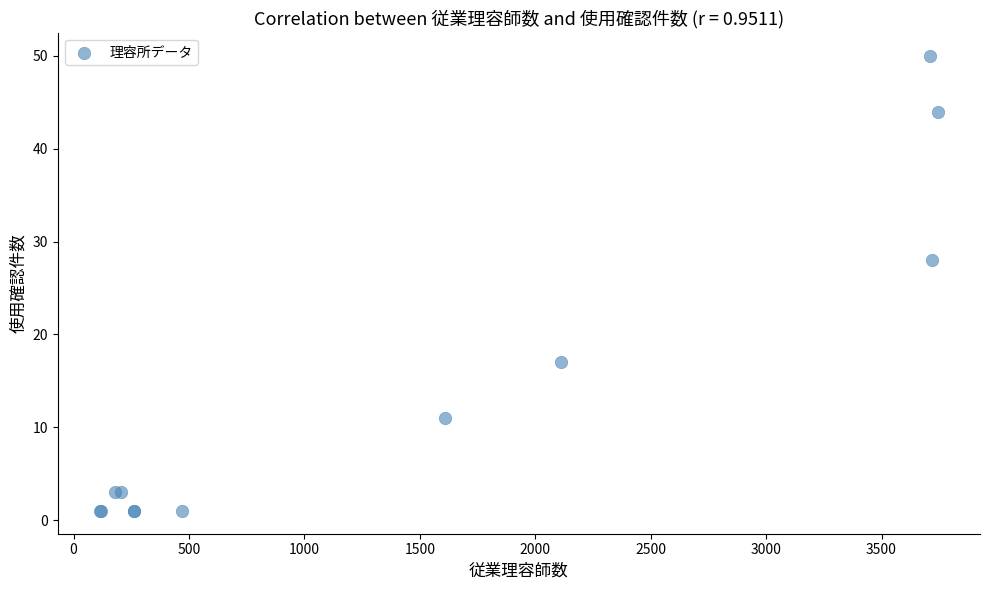

What Y value in the scatter plot is closest to 25?

28